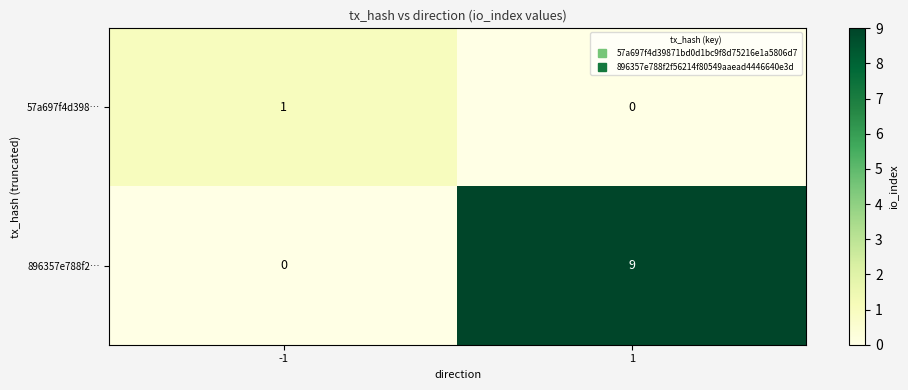

Rank the series at 1 from lowest to highest value.

57a697f4d398…, 896357e788f2…